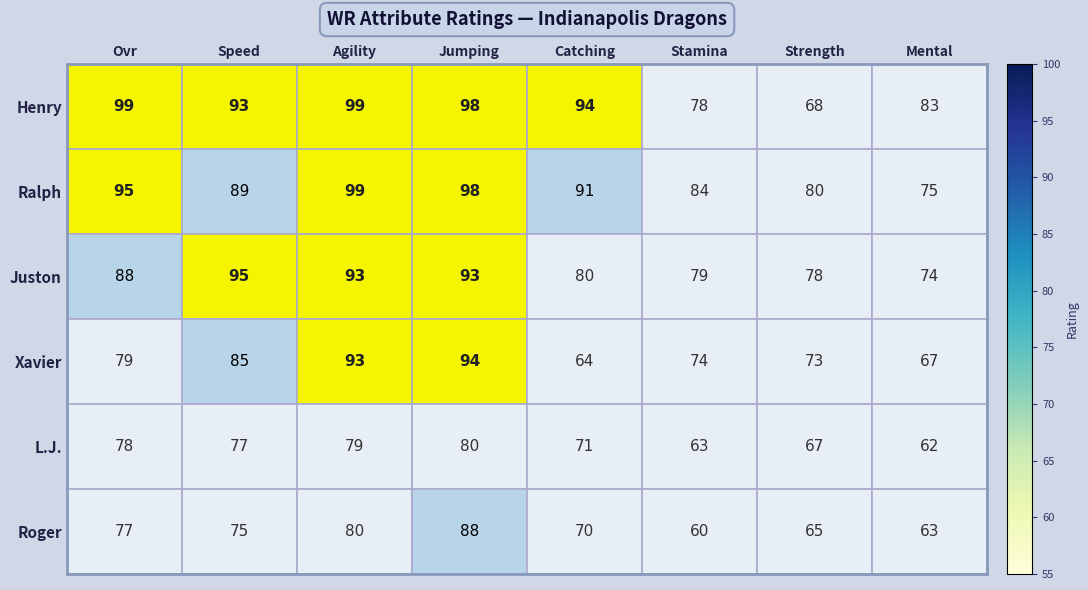

What is the approximate value of L.J. at Speed, to the nearest 10?

80